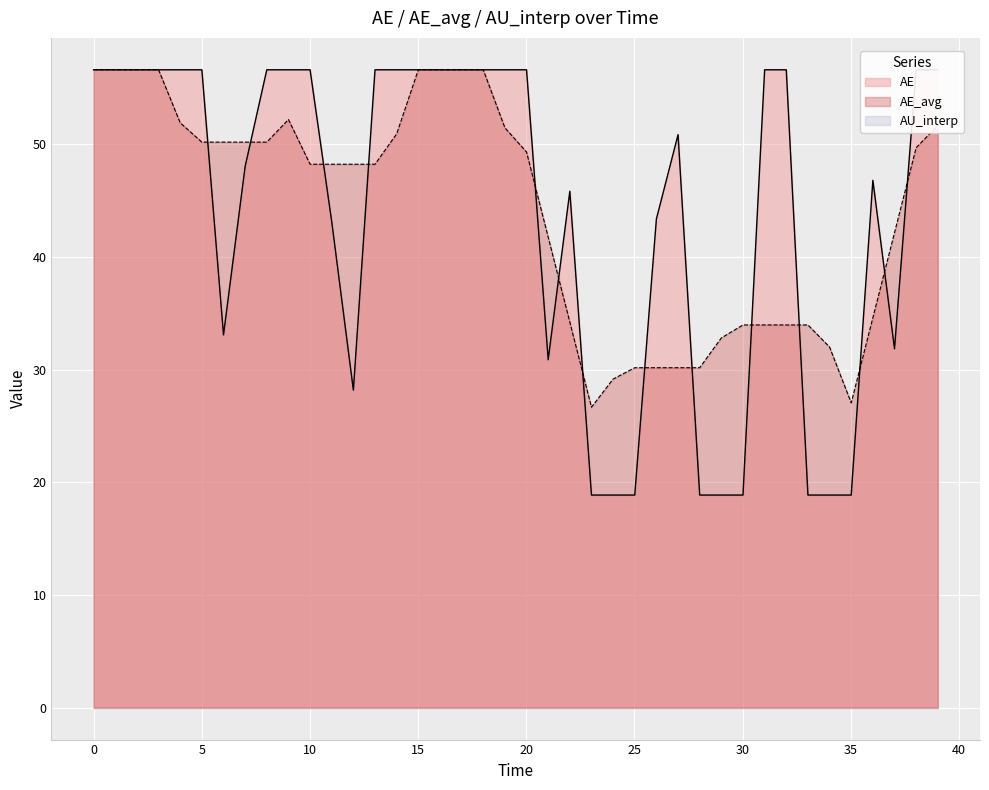

How many data points in AE are above 56?

21